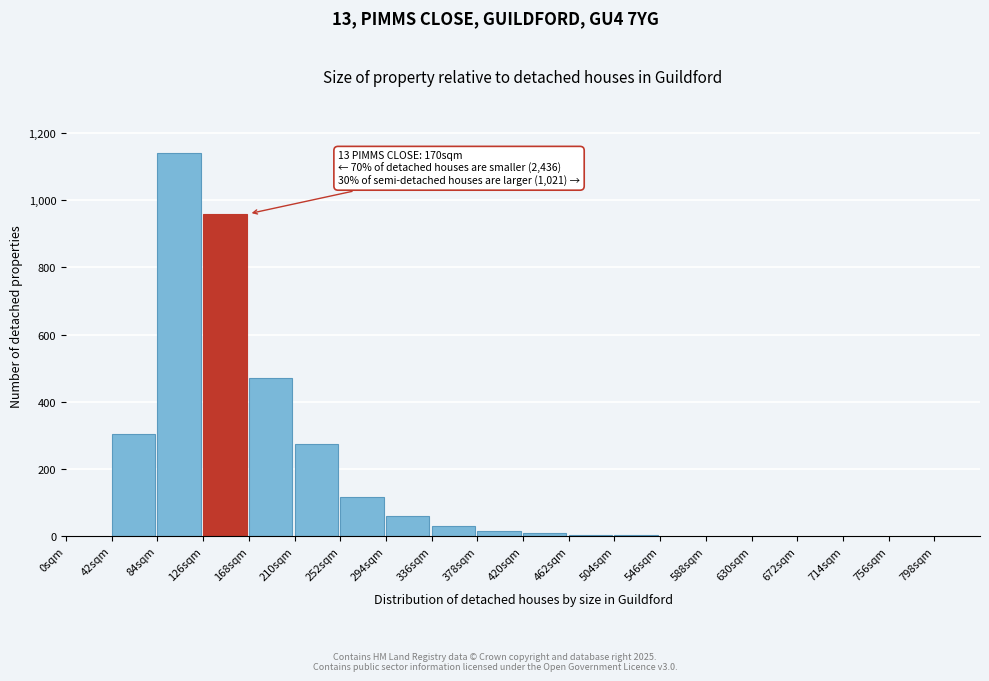

What is the greatest value displayed?

1140